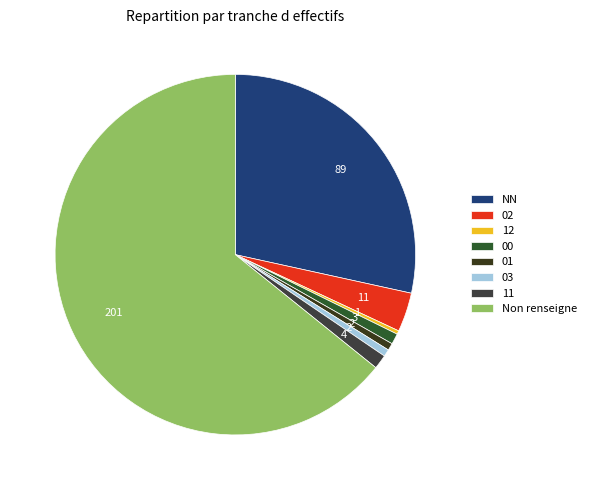

Count the number of slices in the pie.

8